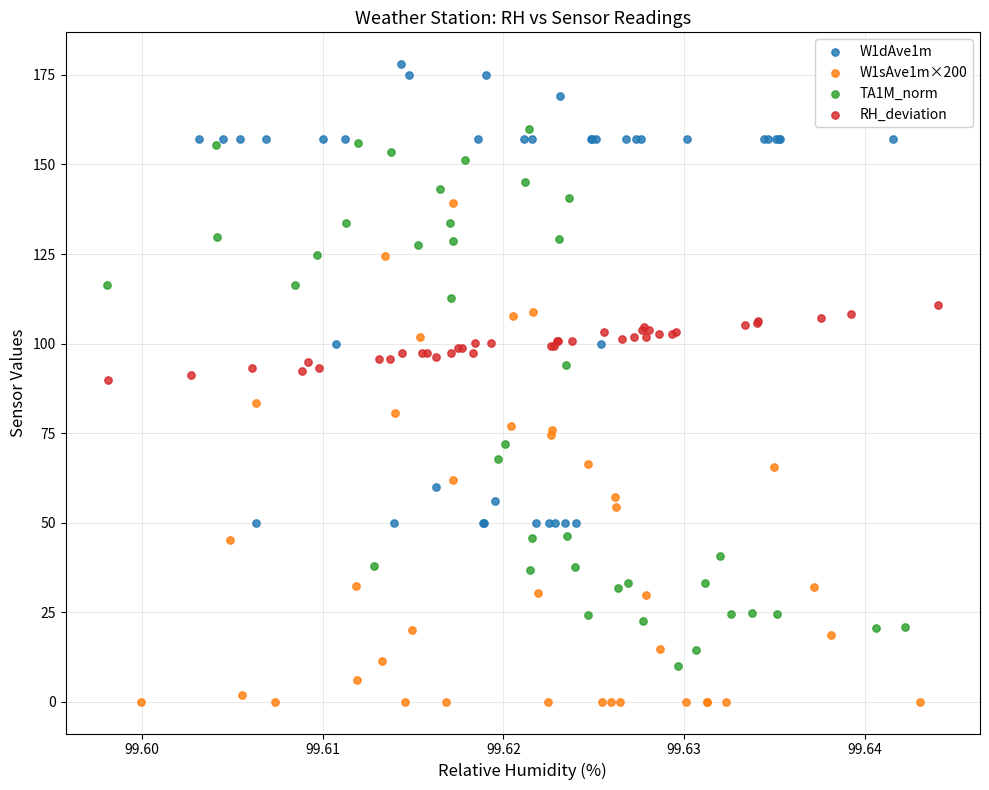

Which series reaches the maximum Y coordinate?

W1dAve1m